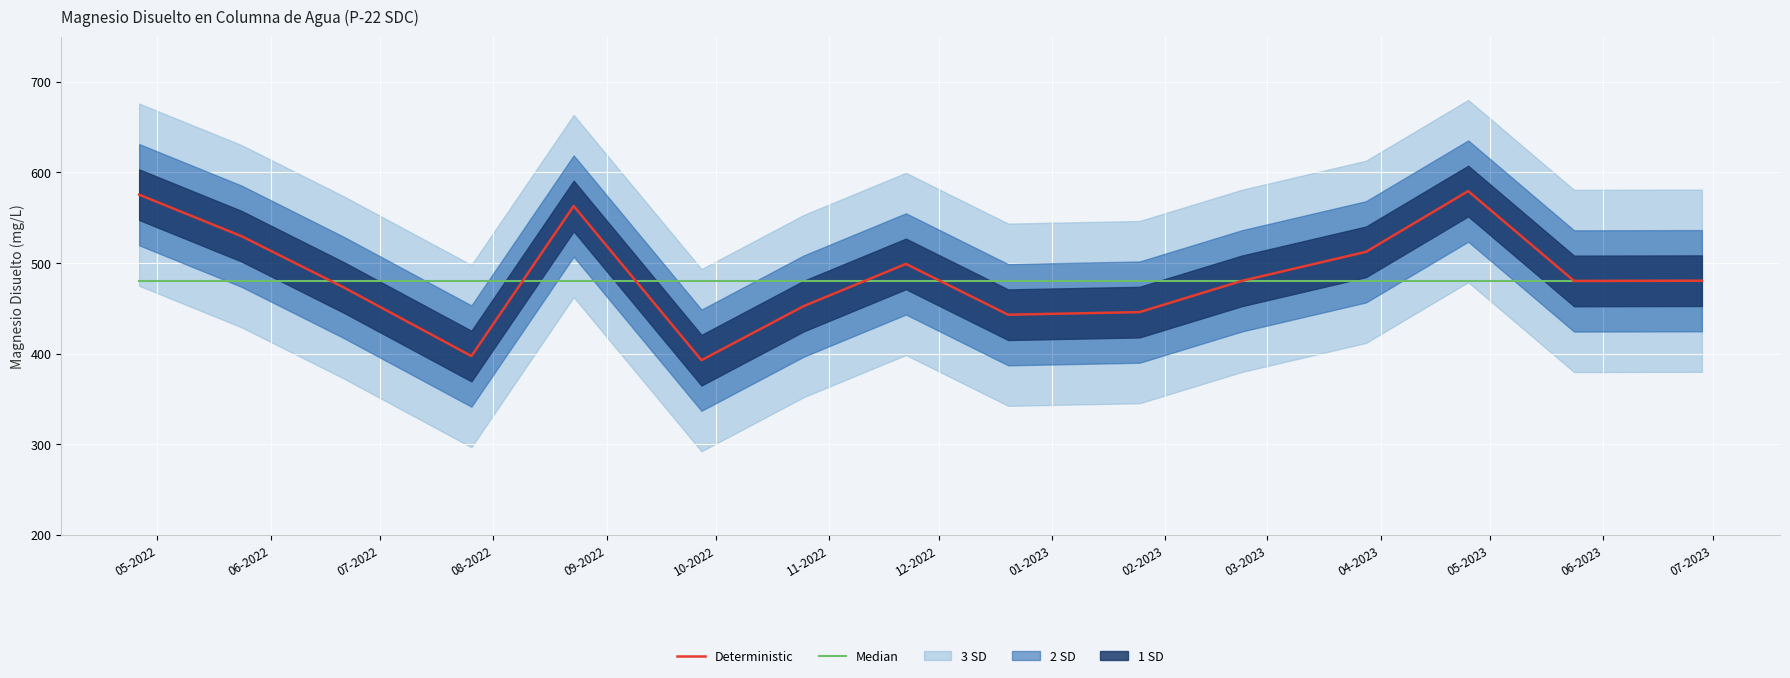

True or false: Deterministic has more than 2 points higher than both neighbors.

True